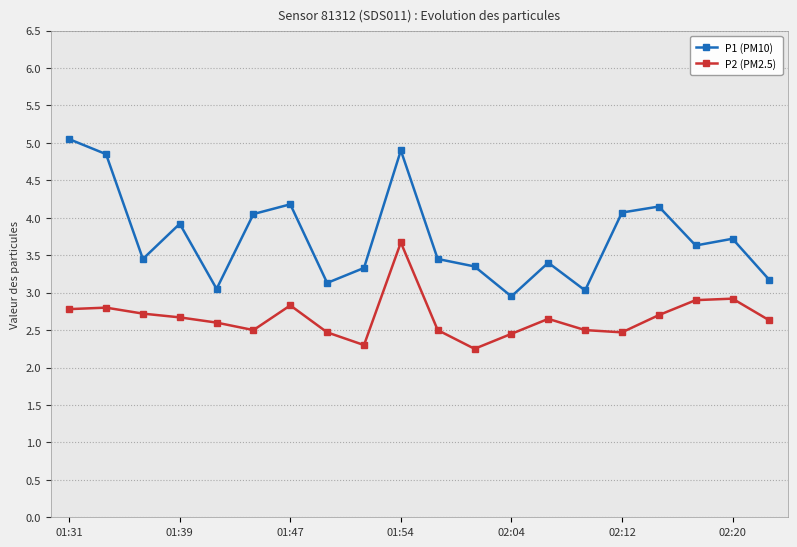

What is the value of the P2 (PM2.5) point at the 3rd from the left?

2.7